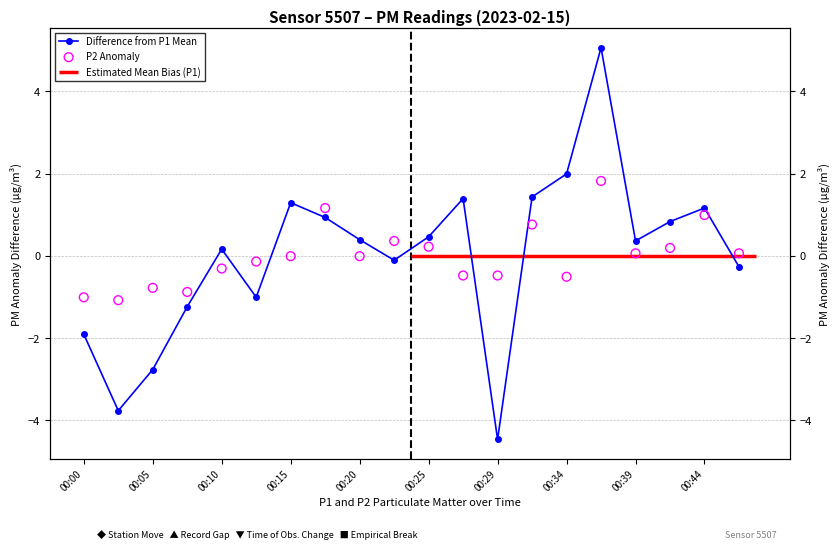

Which series has the widest spread of Y values?

Difference from P1 Mean